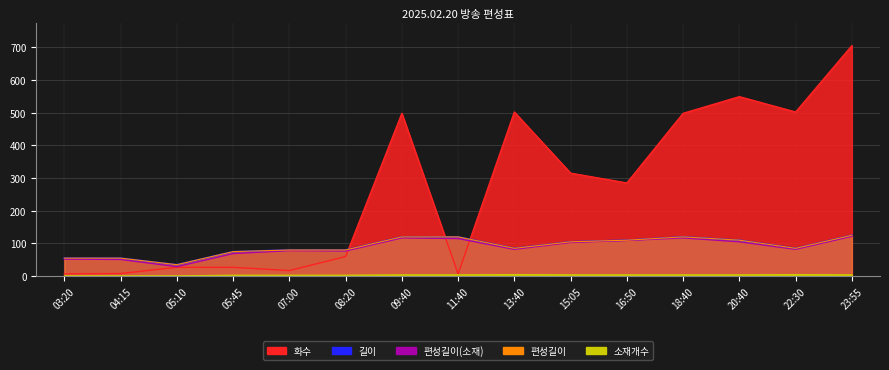

What is the total value across all series at 05:10?

127